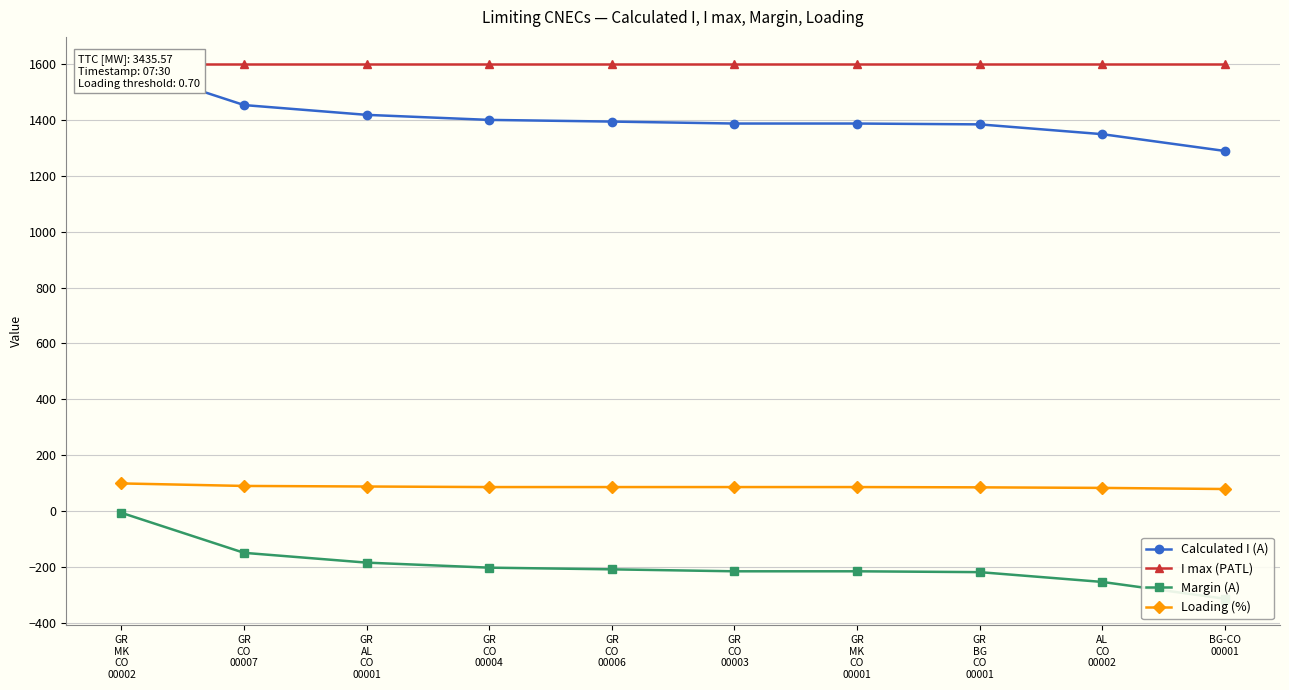

Reading left to right, list all the values displayed in this chart.

Calculated I (A): GR
MK
CO
00002=1595	GR
CO
00007=1452	GR
AL
CO
00001=1417	GR
CO
00004=1399	GR
CO
00006=1393	GR
CO
00003=1386	GR
MK
CO
00001=1386	GR
BG
CO
00001=1383	AL
CO
00002=1348	BG-CO
00001=1288
I max (PATL): GR
MK
CO
00002=1600	GR
CO
00007=1600	GR
AL
CO
00001=1600	GR
CO
00004=1600	GR
CO
00006=1600	GR
CO
00003=1600	GR
MK
CO
00001=1600	GR
BG
CO
00001=1600	AL
CO
00002=1600	BG-CO
00001=1600
Margin (A): GR
MK
CO
00002=-5	GR
CO
00007=-148	GR
AL
CO
00001=-183	GR
CO
00004=-201	GR
CO
00006=-207	GR
CO
00003=-214	GR
MK
CO
00001=-214	GR
BG
CO
00001=-217	AL
CO
00002=-252	BG-CO
00001=-312
Loading (%): GR
MK
CO
00002=100	GR
CO
00007=91	GR
AL
CO
00001=89	GR
CO
00004=87	GR
CO
00006=87	GR
CO
00003=87	GR
MK
CO
00001=87	GR
BG
CO
00001=86	AL
CO
00002=84	BG-CO
00001=80